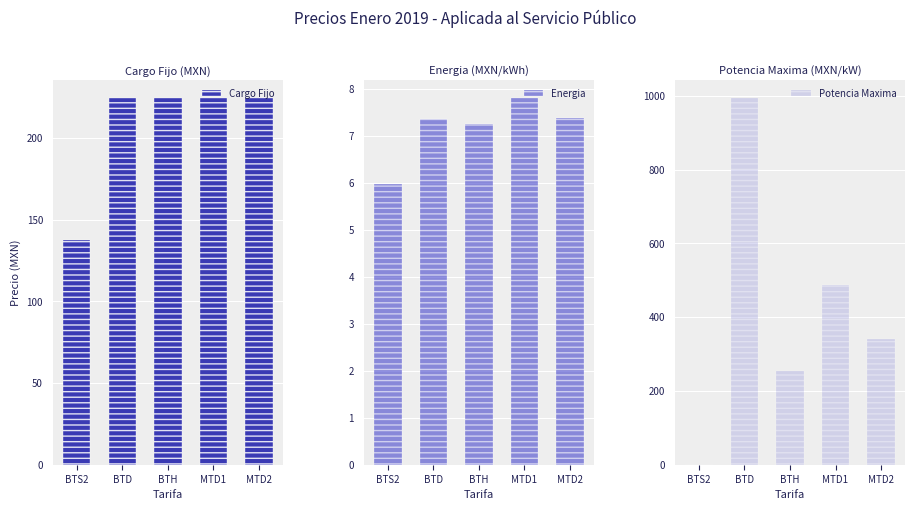

The Cargo Fijo series shows 370.7 at MTD2. True or false?

False